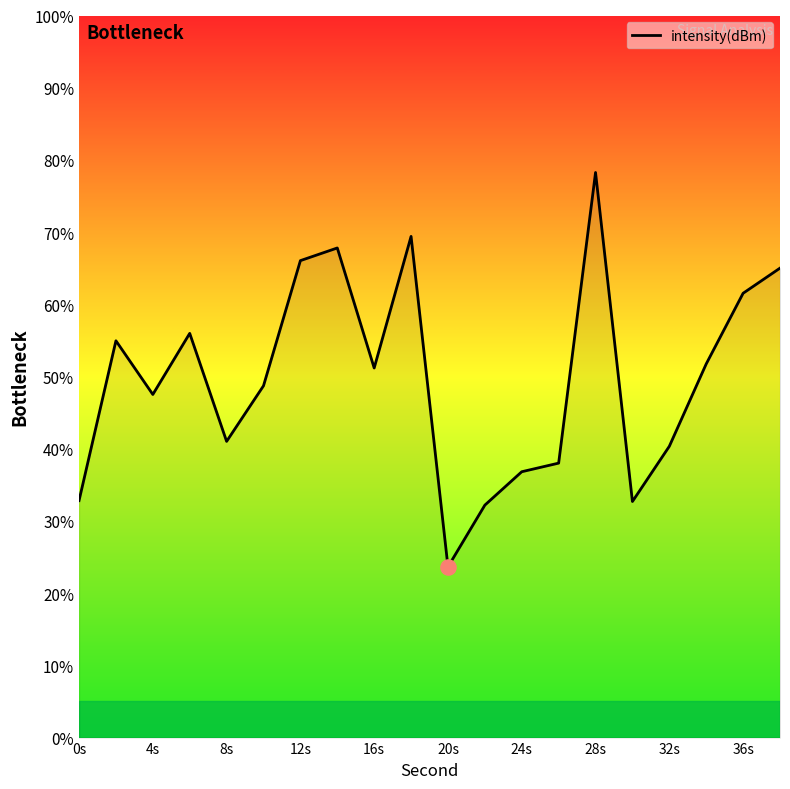

What is the maximum value shown in the chart?

78.3